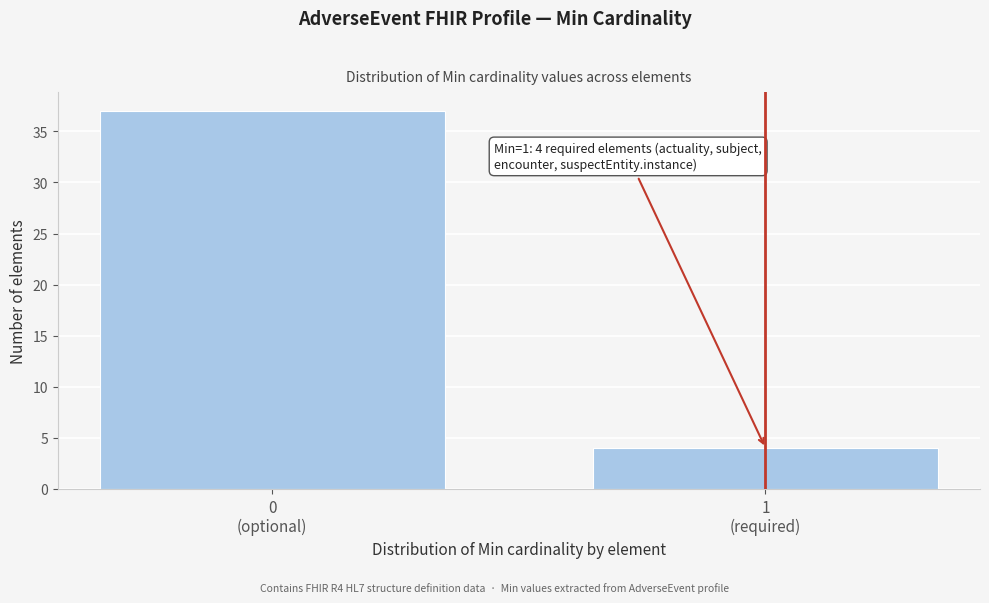

Reading right to left, what are all the values shown in this chart?

4	37